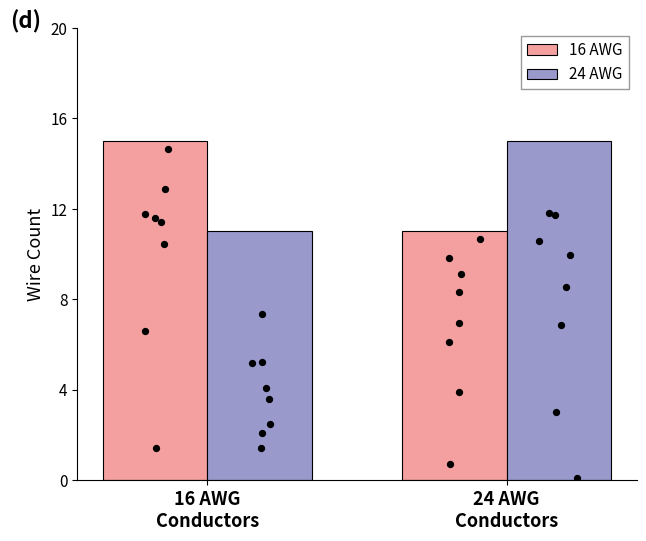

Which series contains the lowest Y value?

16 AWG